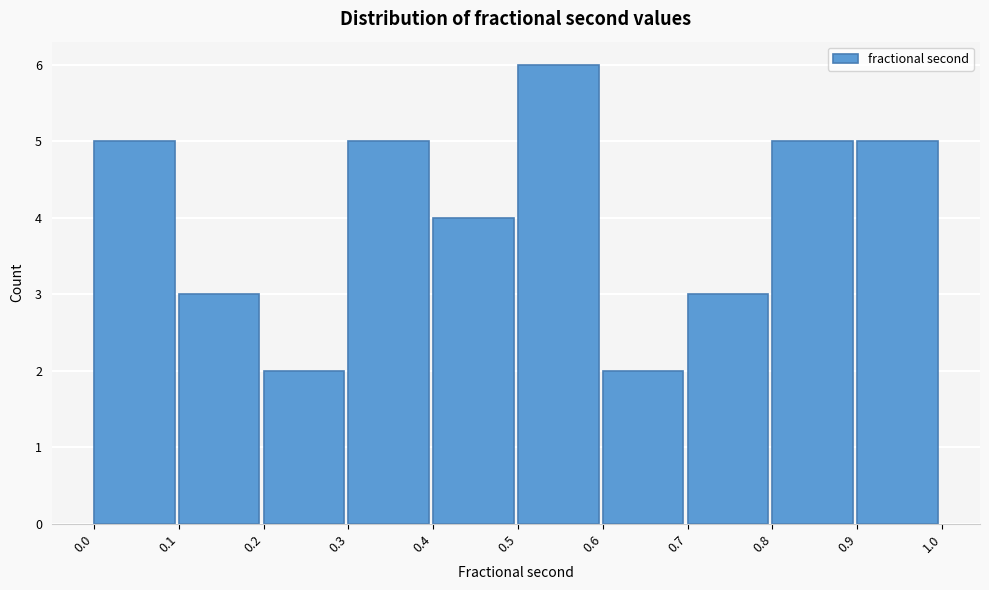

Reading left to right, transcribe this chart: for each bar, give the range it covers on the x-axis and its height. The values are not printed on the chart, so give them approximately, as read against the axis.

0.0 to 0.1: 5
0.1 to 0.2: 3
0.2 to 0.3: 2
0.3 to 0.4: 5
0.4 to 0.5: 4
0.5 to 0.6: 6
0.6 to 0.7: 2
0.7 to 0.8: 3
0.8 to 0.9: 5
0.9 to 1.0: 5